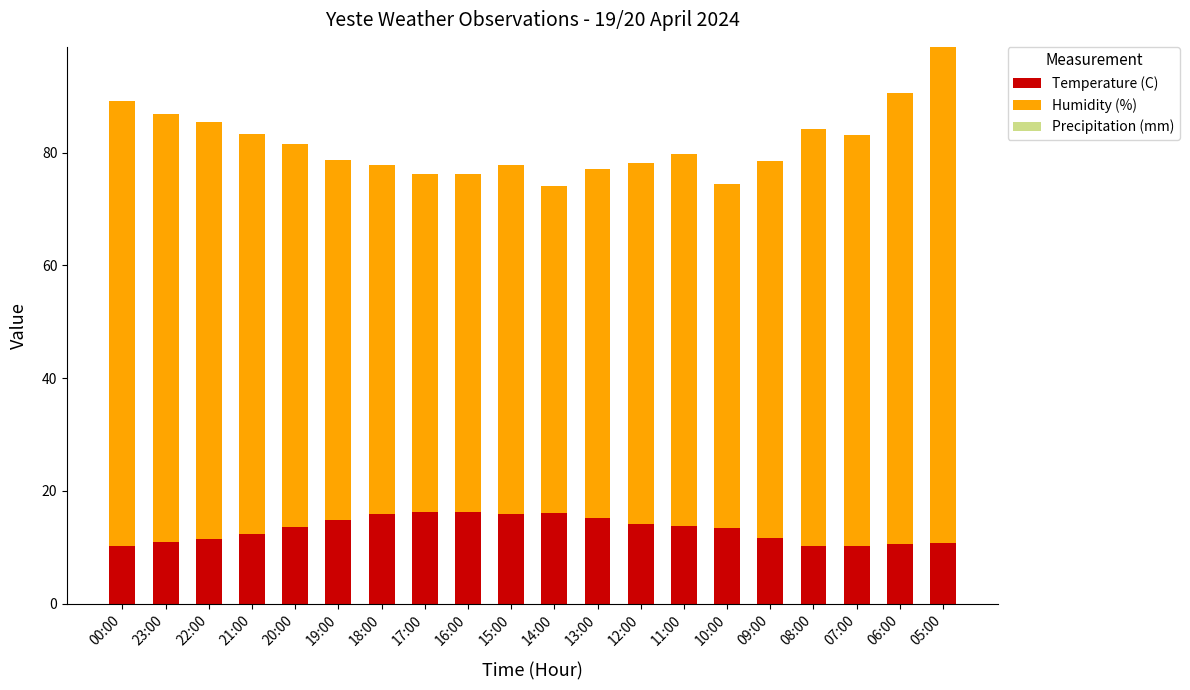

What is the sum of all Temperature (C) values?

263.6